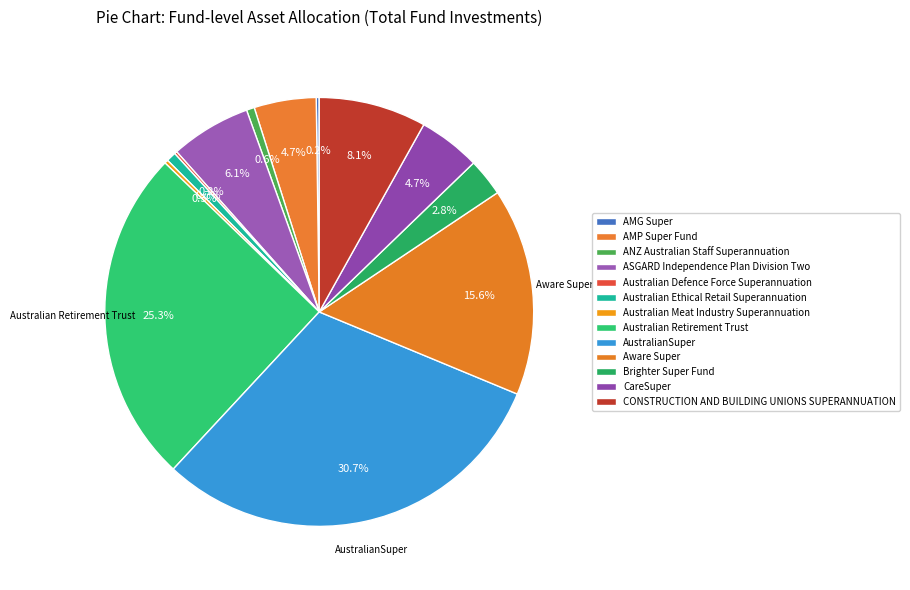

To the nearest percent, what is the average slice percentage?

8%